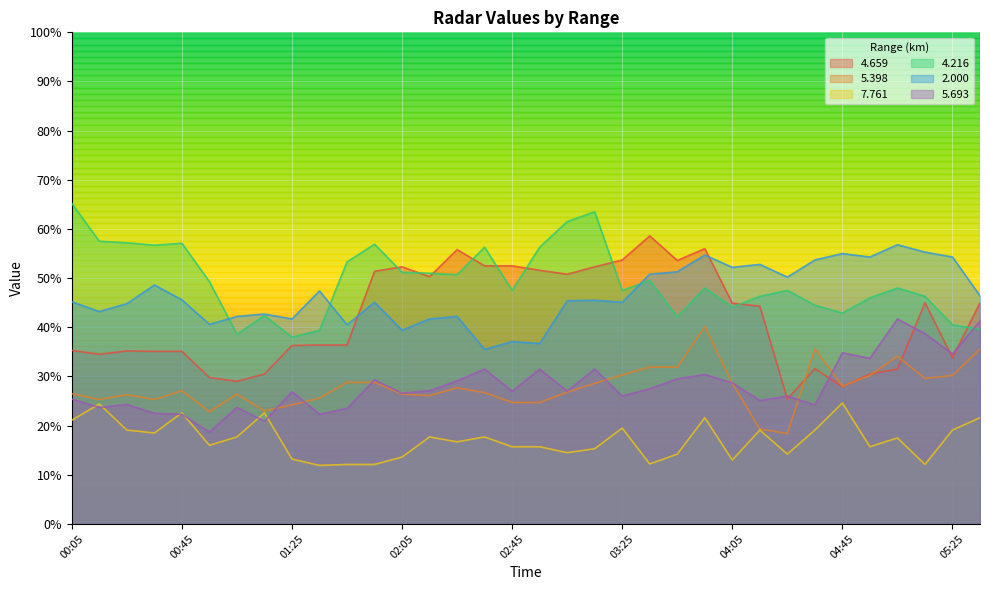

What is the value of the 5.693 point at the 21st from the left?

26.0